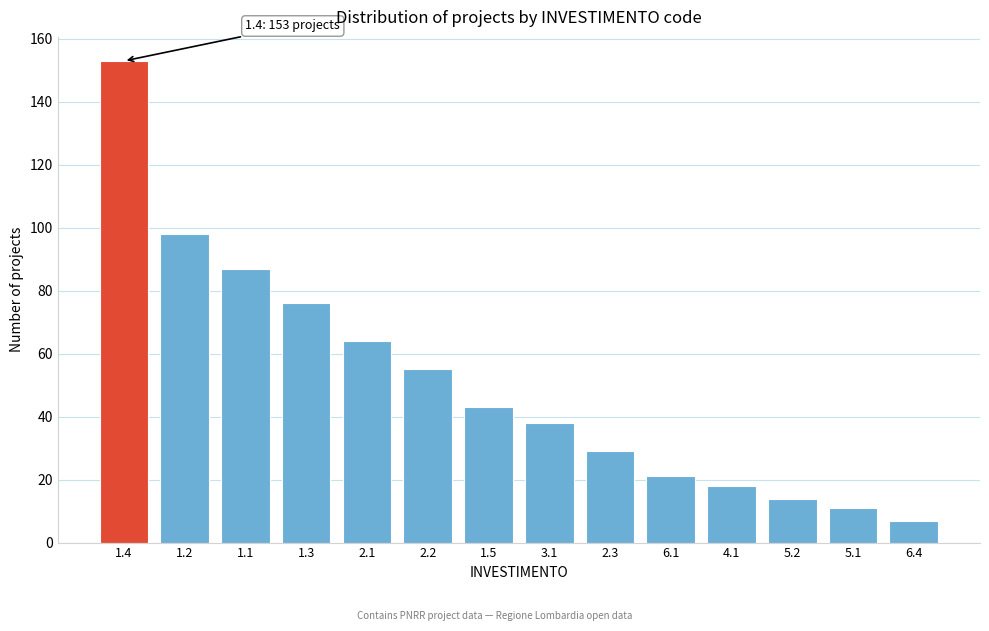

Reading right to left, list all the values displayed in this chart.

7	11	14	18	21	29	38	43	55	64	76	87	98	153